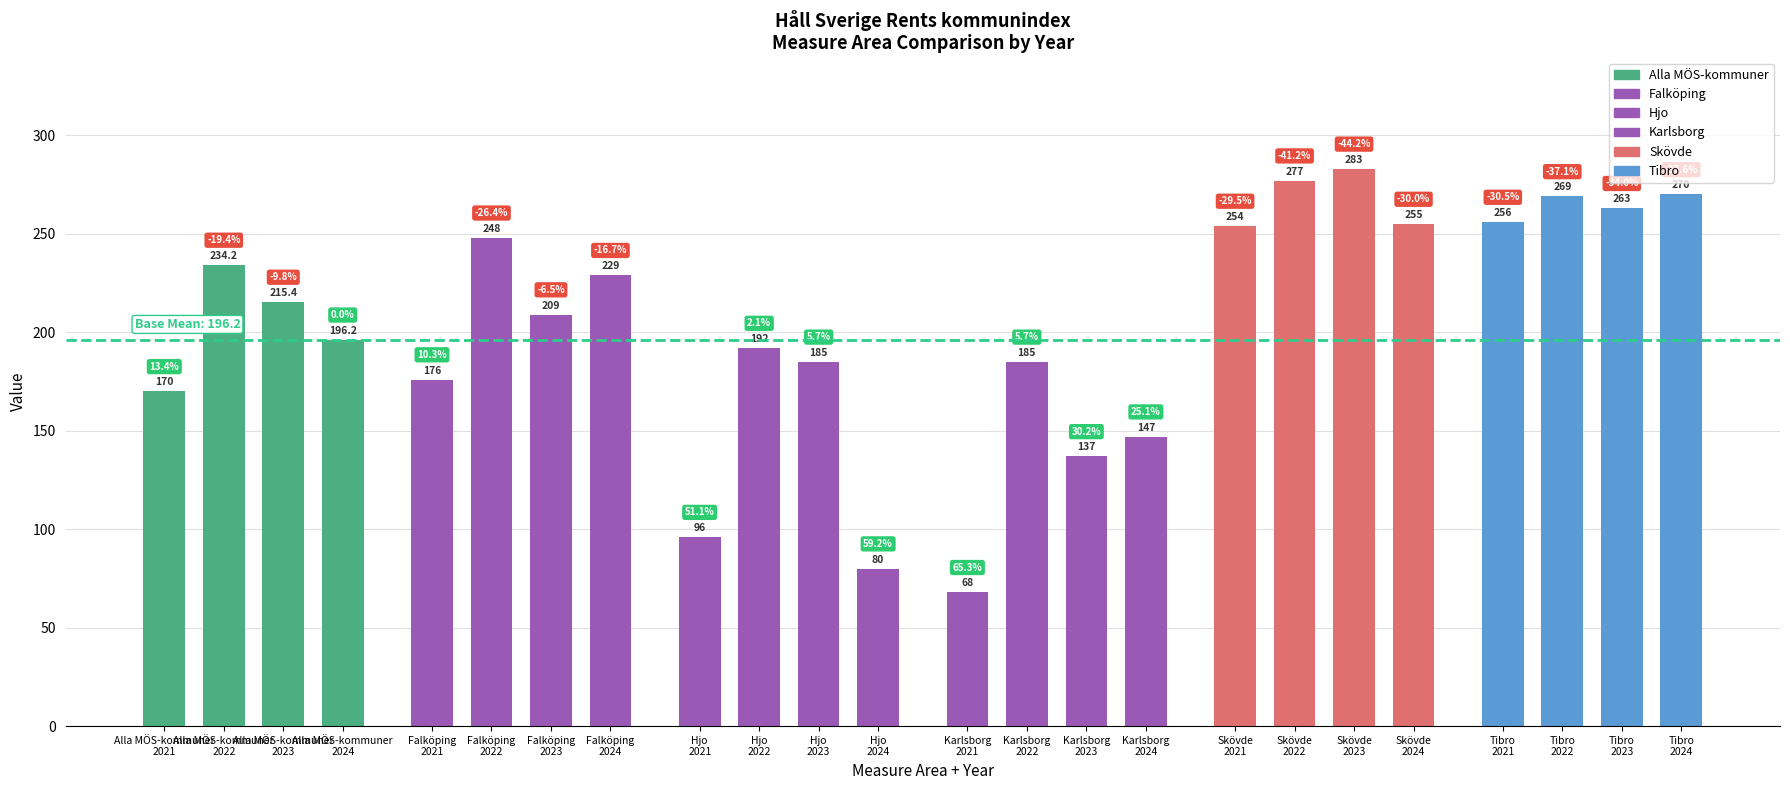

What is the difference between the second highest and minimum values?

209.0